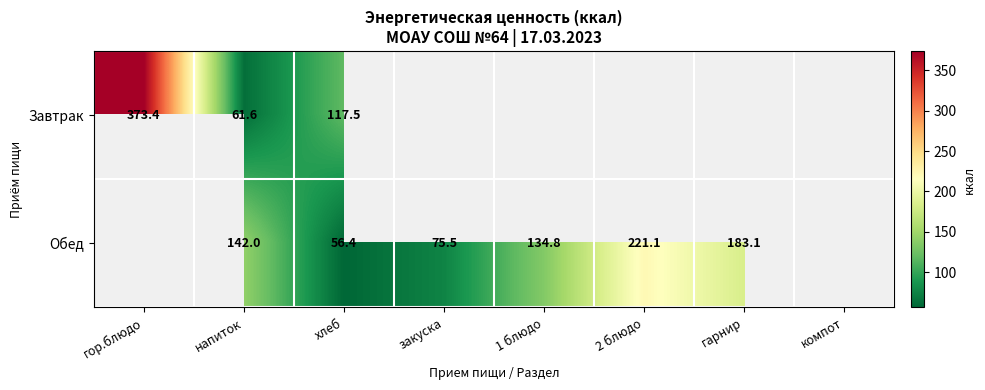

The Обед series shows 211.8 at 1 блюдо. True or false?

False